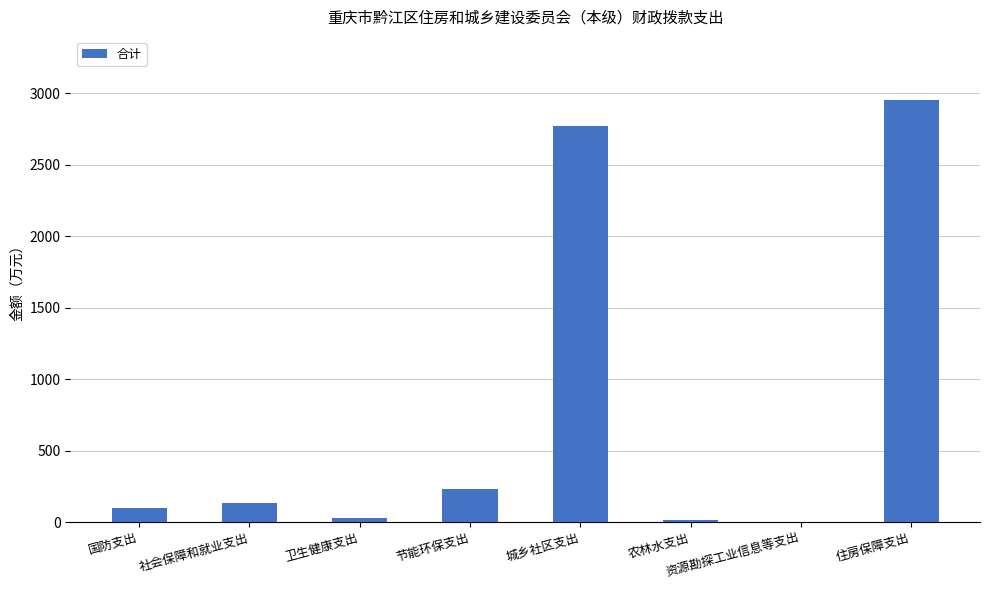

What is the maximum value shown in the chart?

2952.1